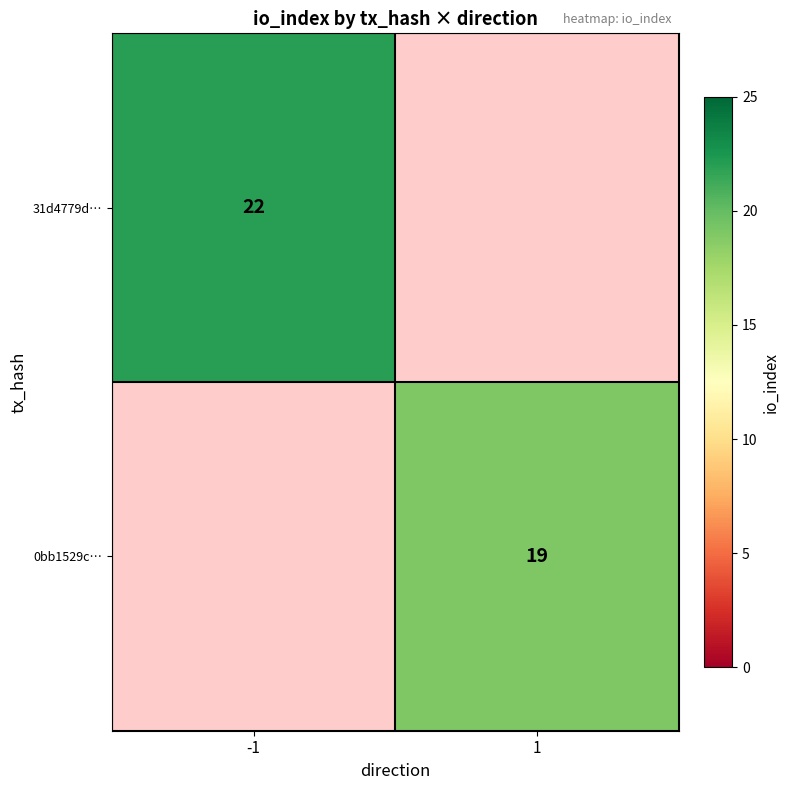

At which category does the chart reach its peak across all series?

-1